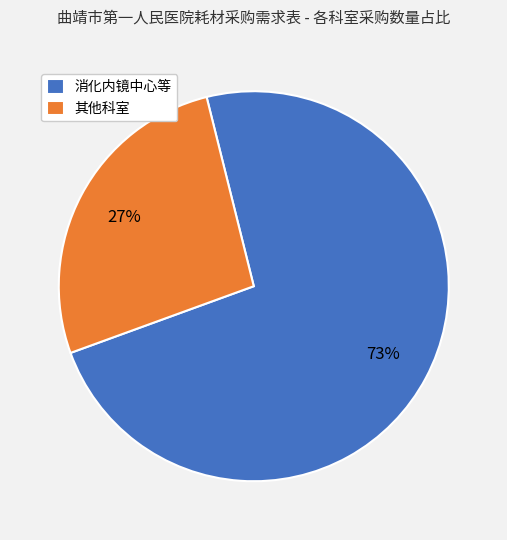

What is the smallest slice in the pie chart?

其他科室